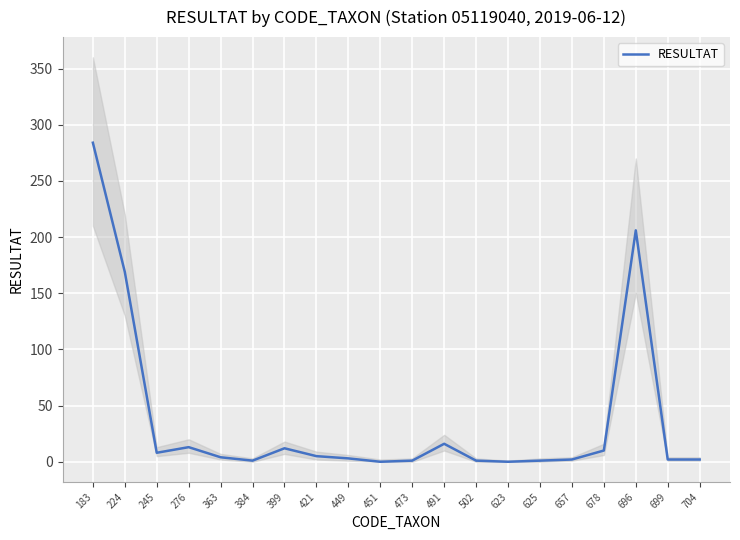

Reading left to right, extract all data points from this chart.

183=284	224=169	245=8	276=13	363=4	384=1	399=12	421=5	449=3	451=0	473=1	491=16	502=1	623=0	625=1	657=2	678=10	696=206	699=2	704=2